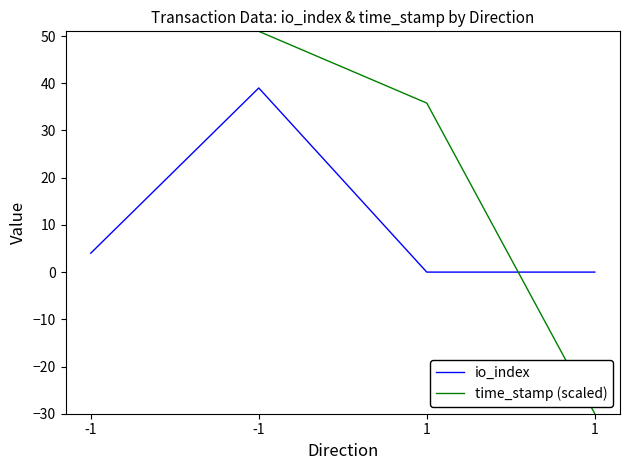

Reading left to right, list all the values displayed in this chart.

io_index: -1=4.0	-1=39.0	1=0.0	1=0.0
time_stamp (scaled): -1=51.0	-1=51.0	1=35.8	1=-30.0